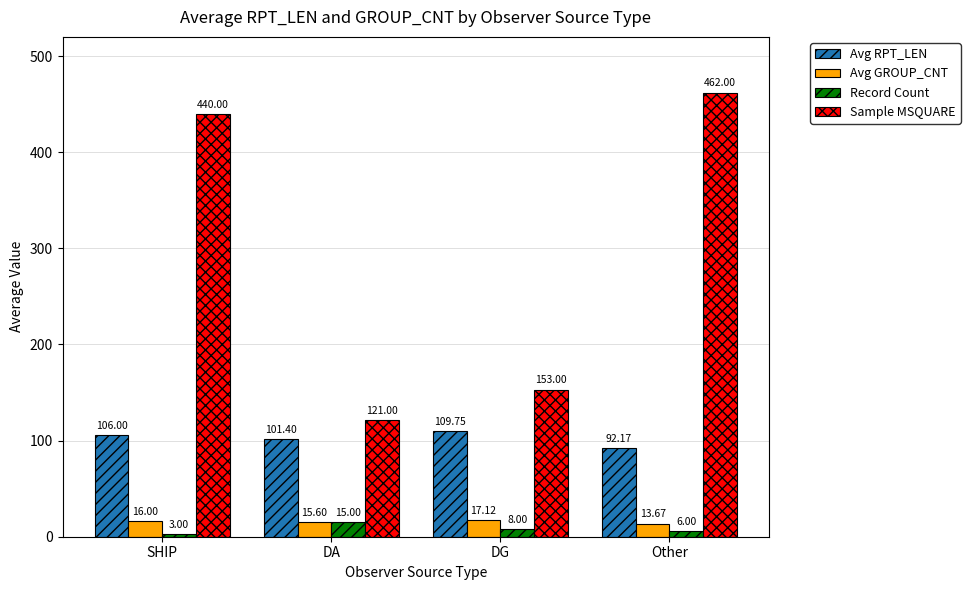

What is the difference between the Avg RPT_LEN values at DA and Other?

9.2